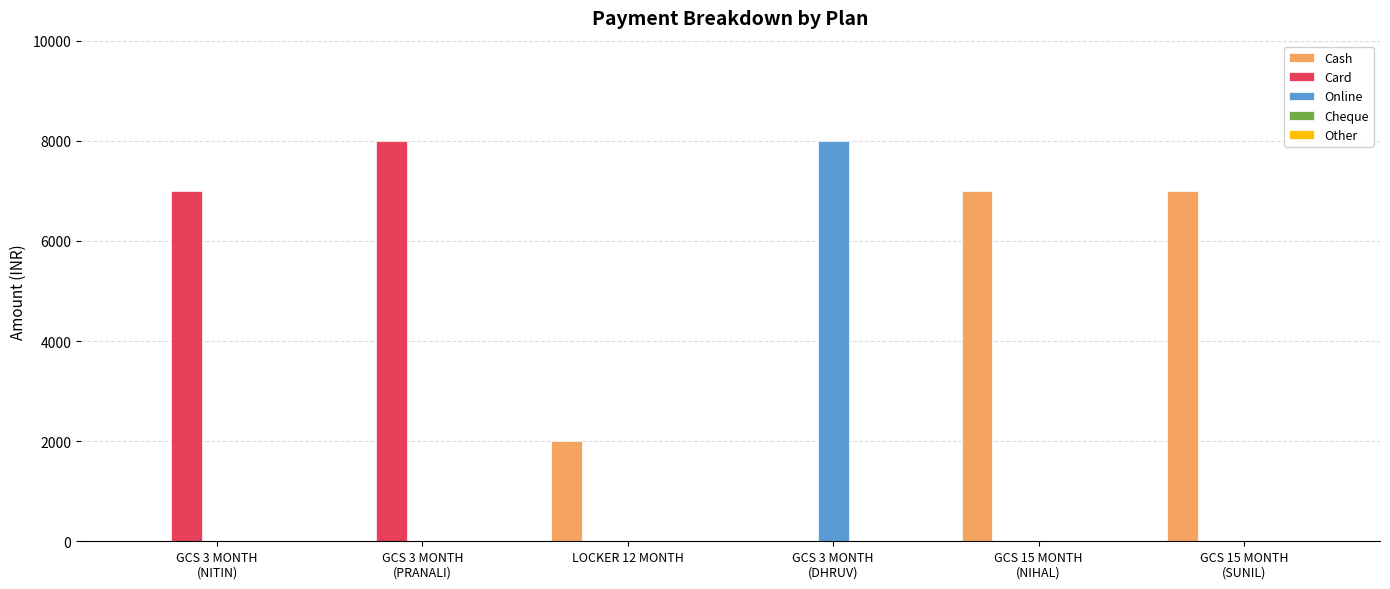

What is the maximum value for Online?

8000